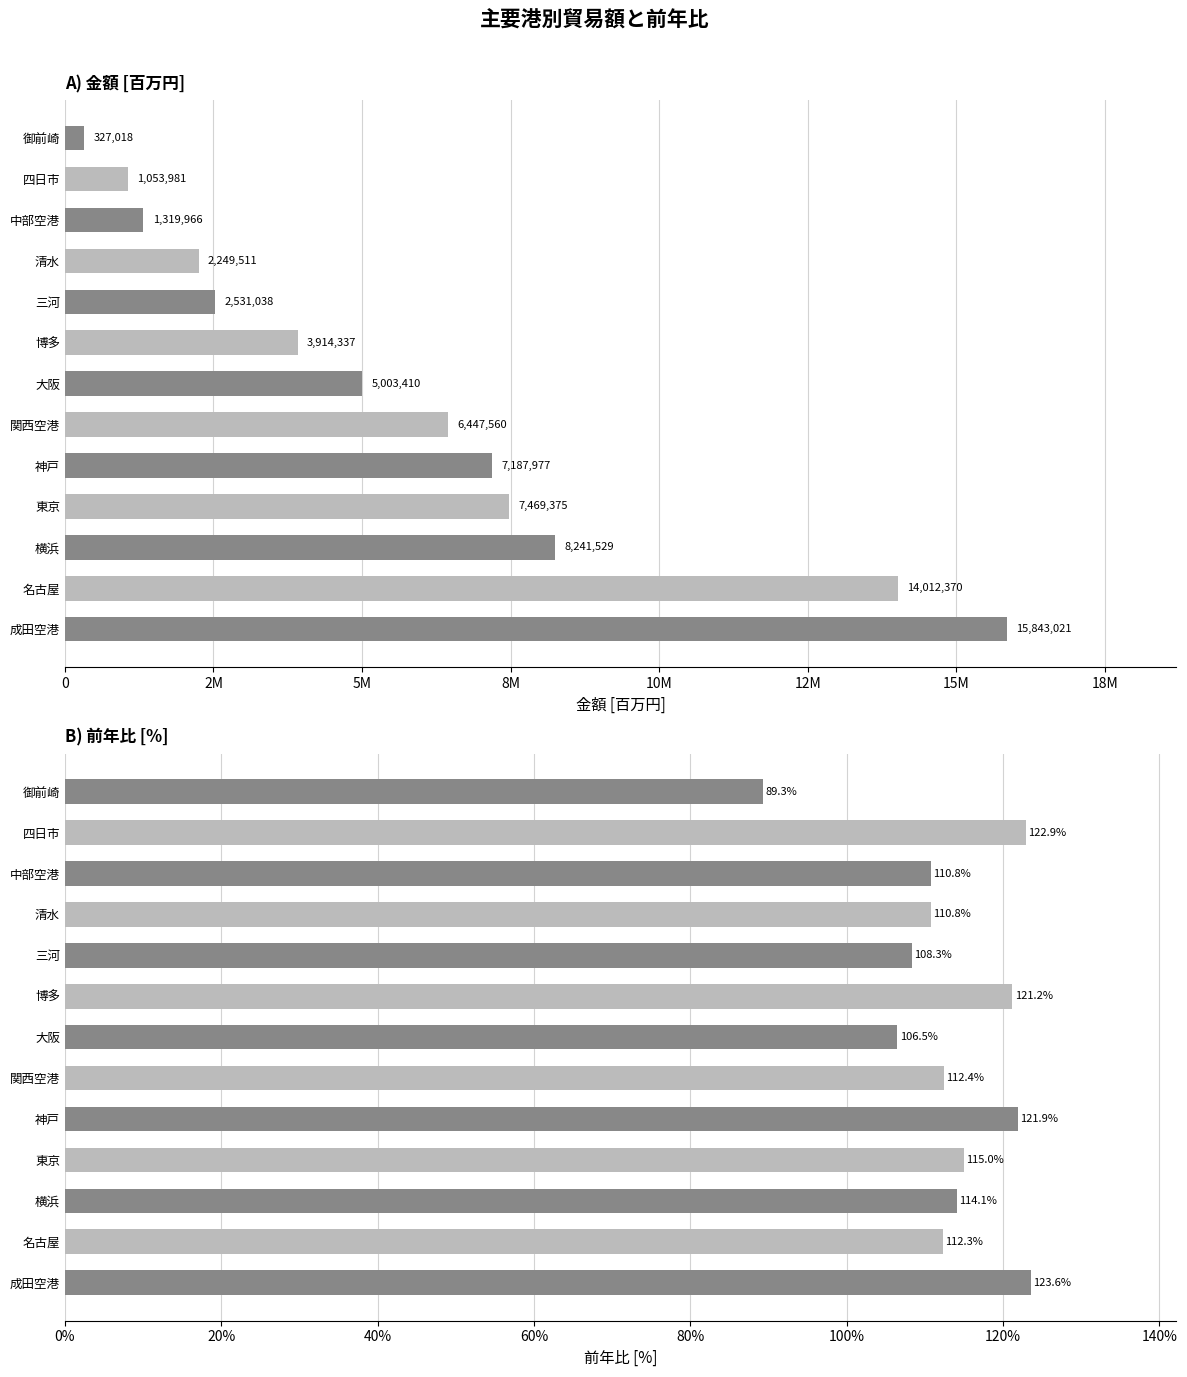

At how many categories does at least one series exceed 10329036?

2